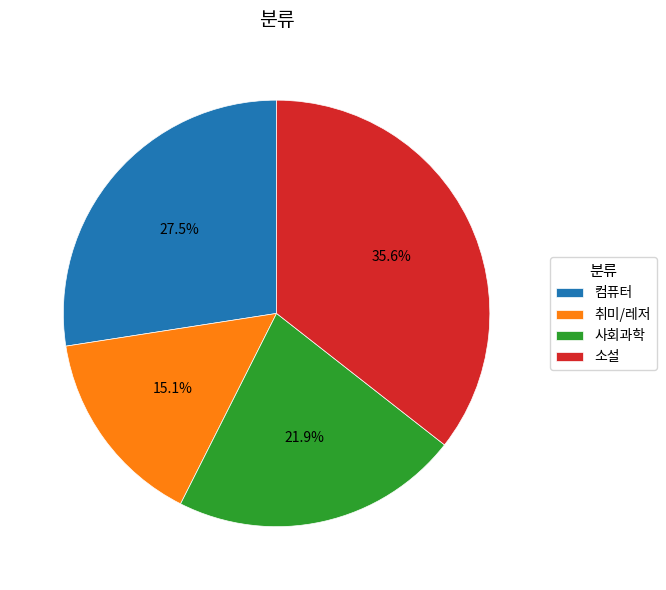

How much of the chart is everything except 취미/레저?

84.9%